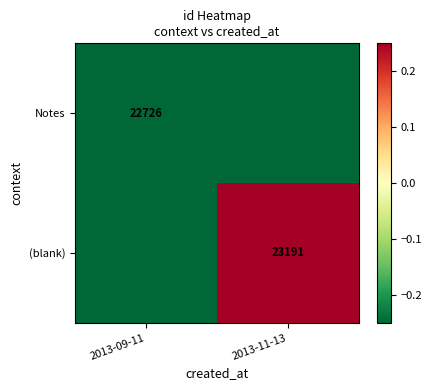

Which series has the largest total across all categories?

(blank)